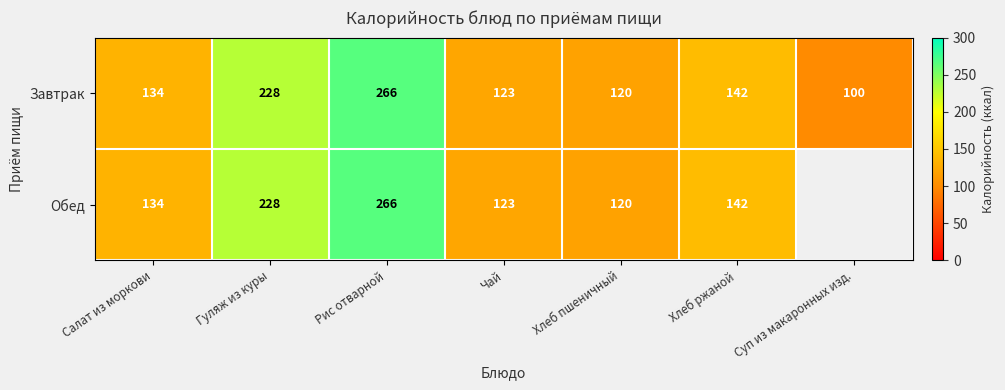

What is the difference between the maximum and minimum values in the Завтрак series?

166